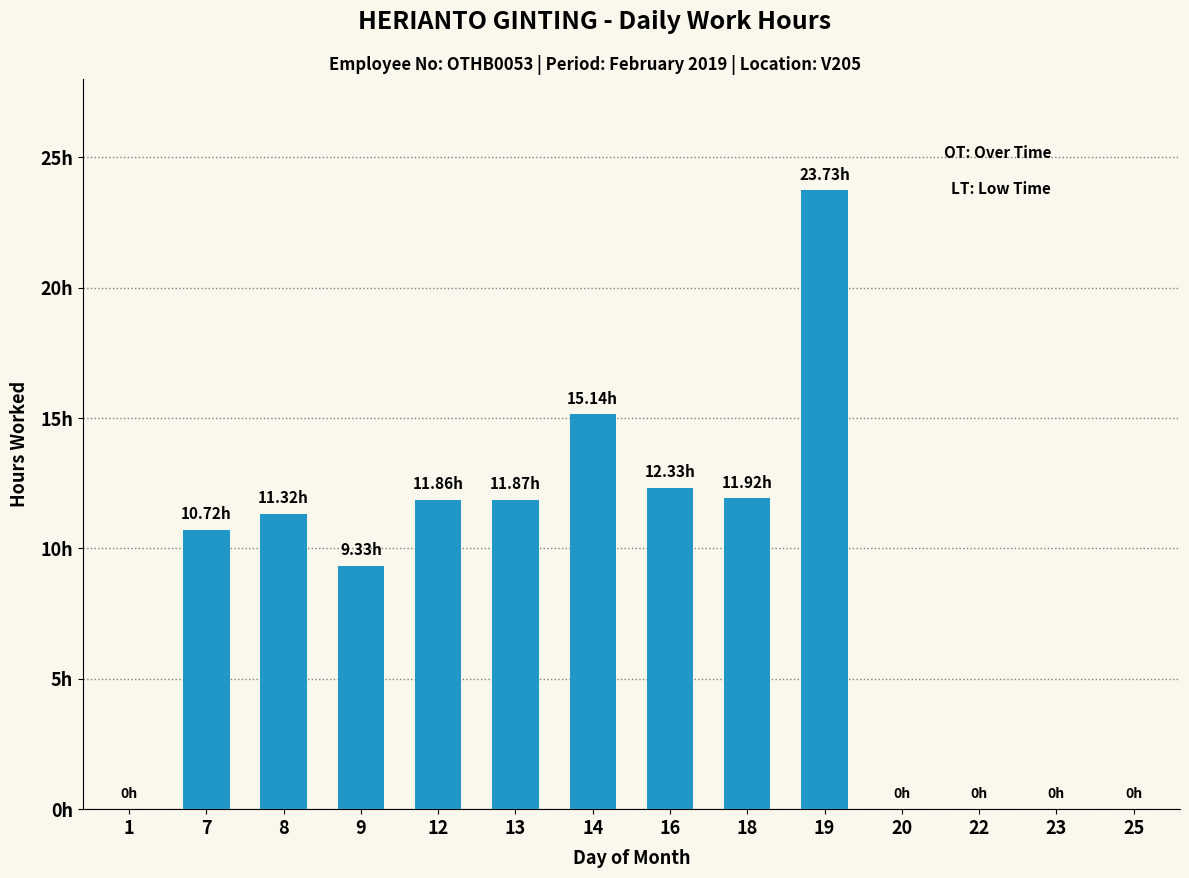

At which category does the chart reach its minimum across all series?

1